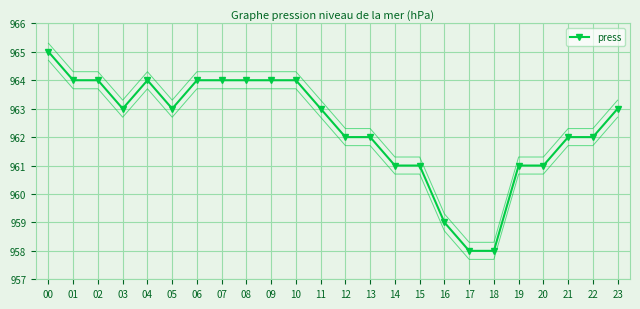

How many distinct data groups are displayed?

1